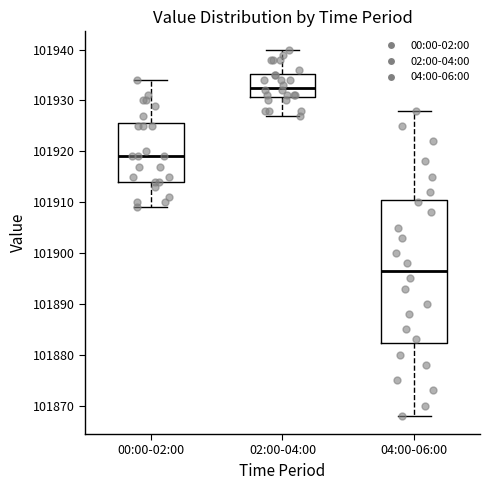

Comparing the boxes themselves (not the whiskers), which one is the tallest?

04:00-06:00